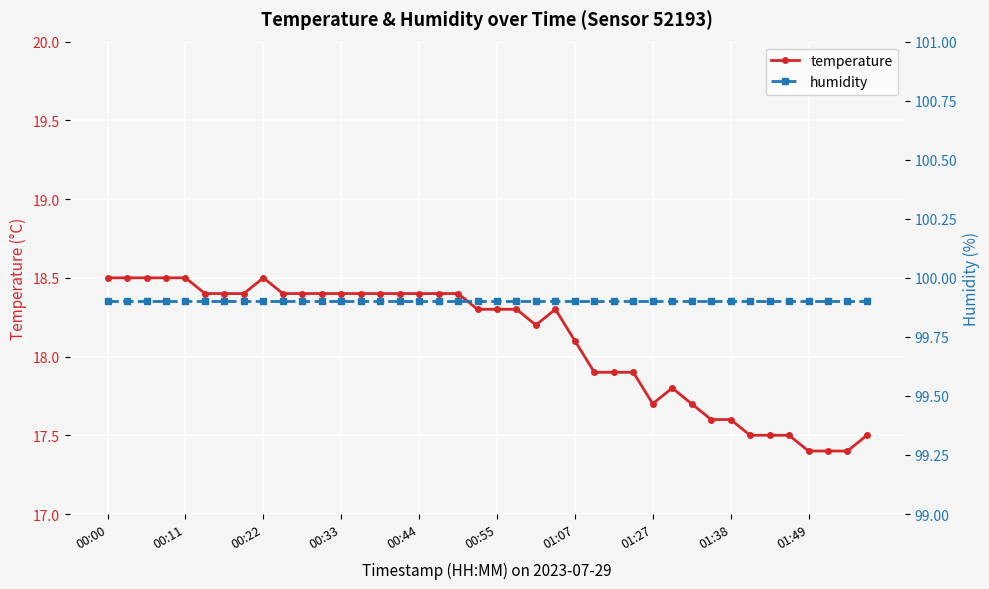

What is the sum of all temperature values?

724.0